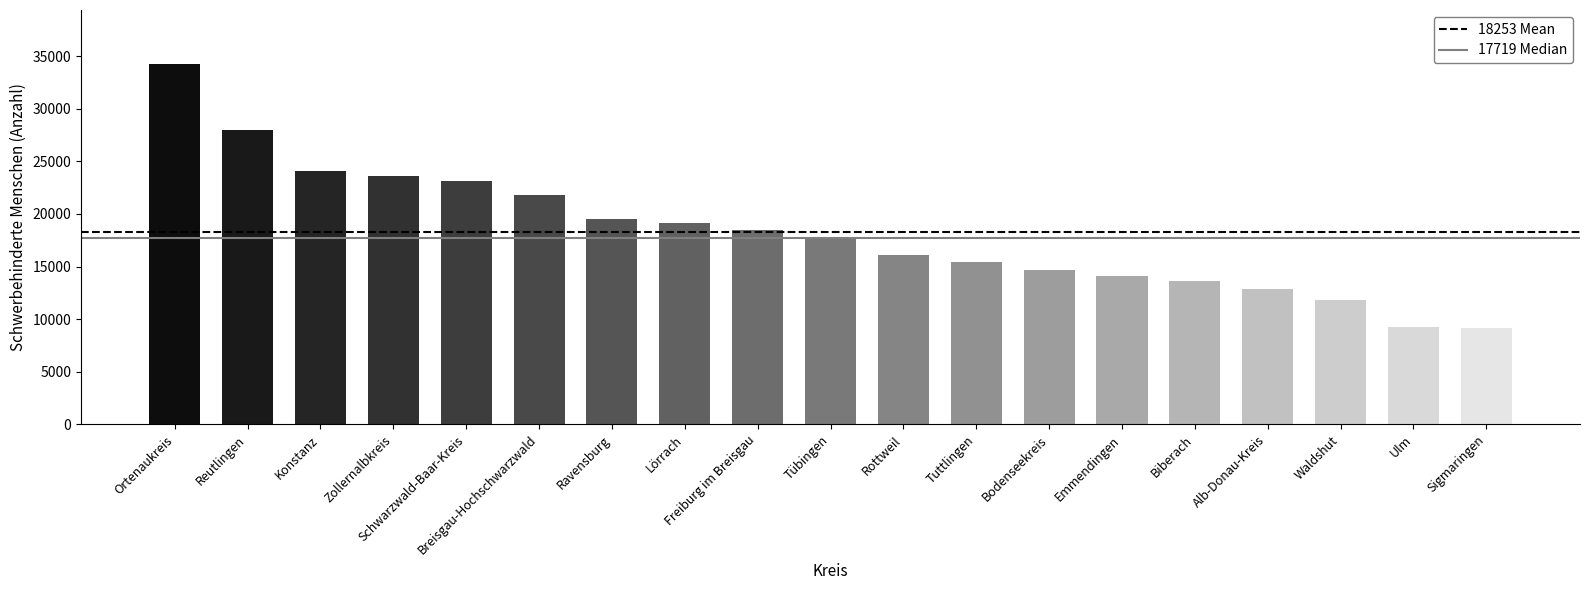

Does the chart contain stacked bars?

No